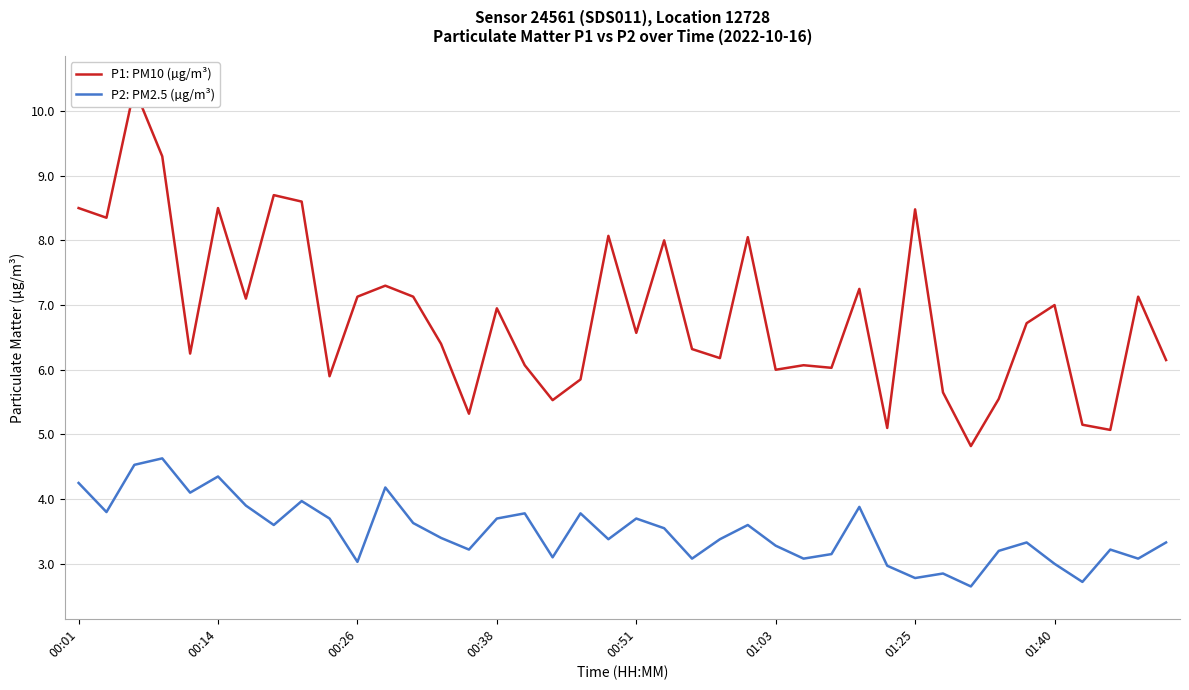

Does the chart have visible grid lines?

Yes